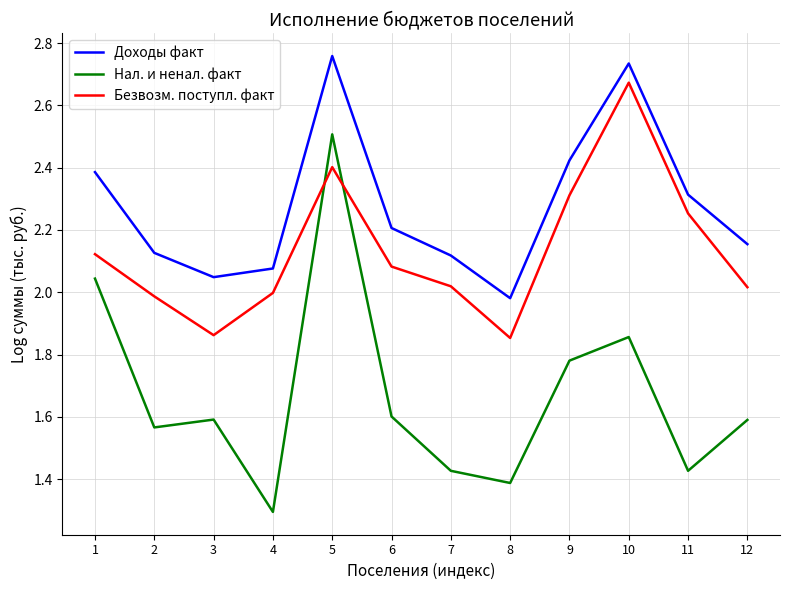

What is the difference between the highest and lowest values at 12?

0.6